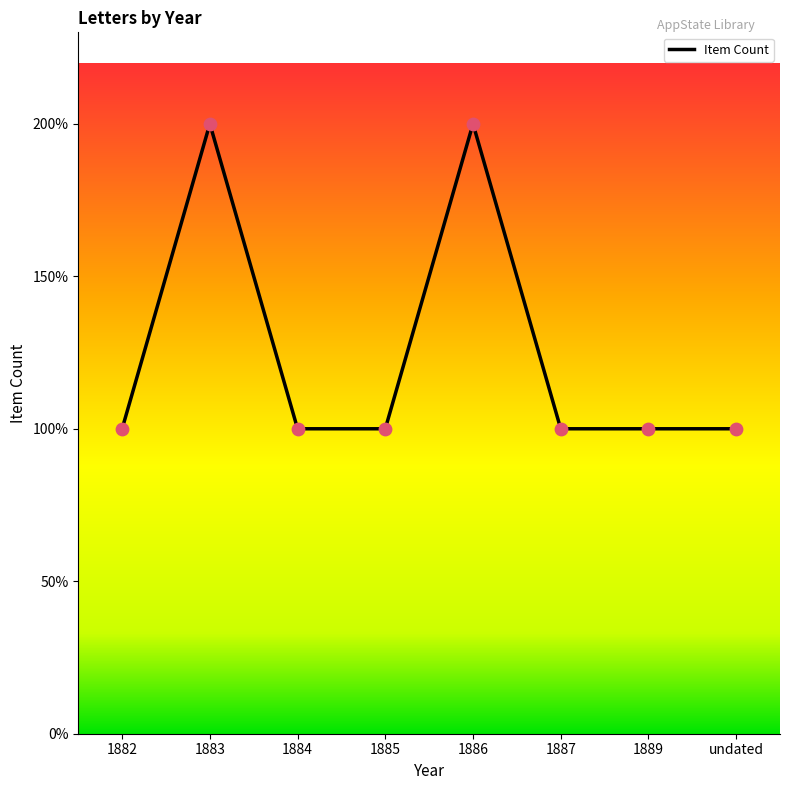

Which has a higher value, 1885 or 1883?

1883